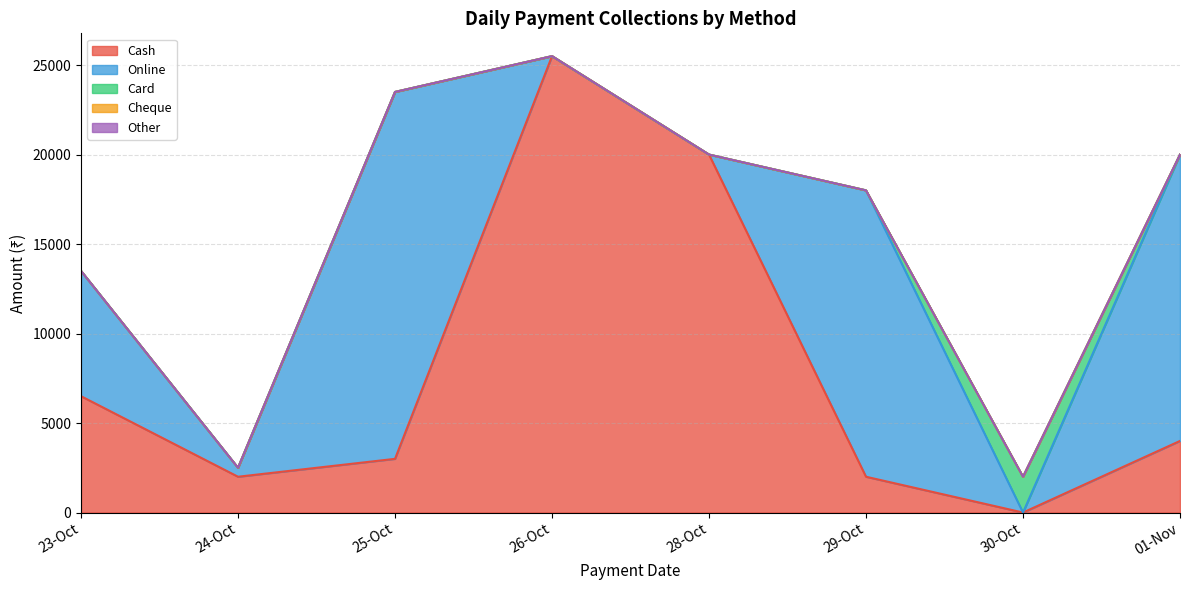

Which category has the lowest value in the Card series?

23-10